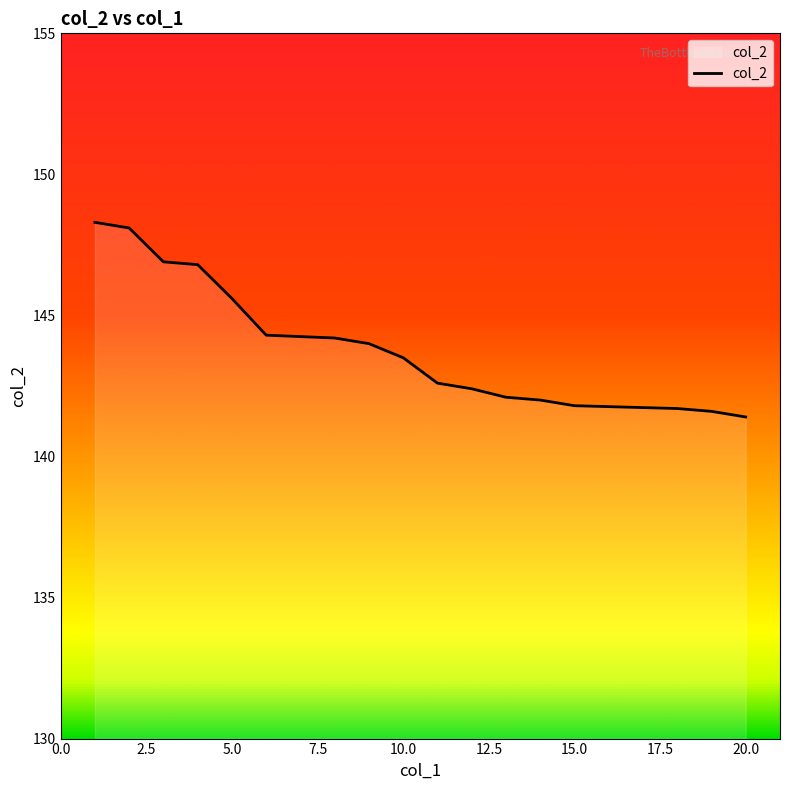

What is the smallest value displayed?

141.4